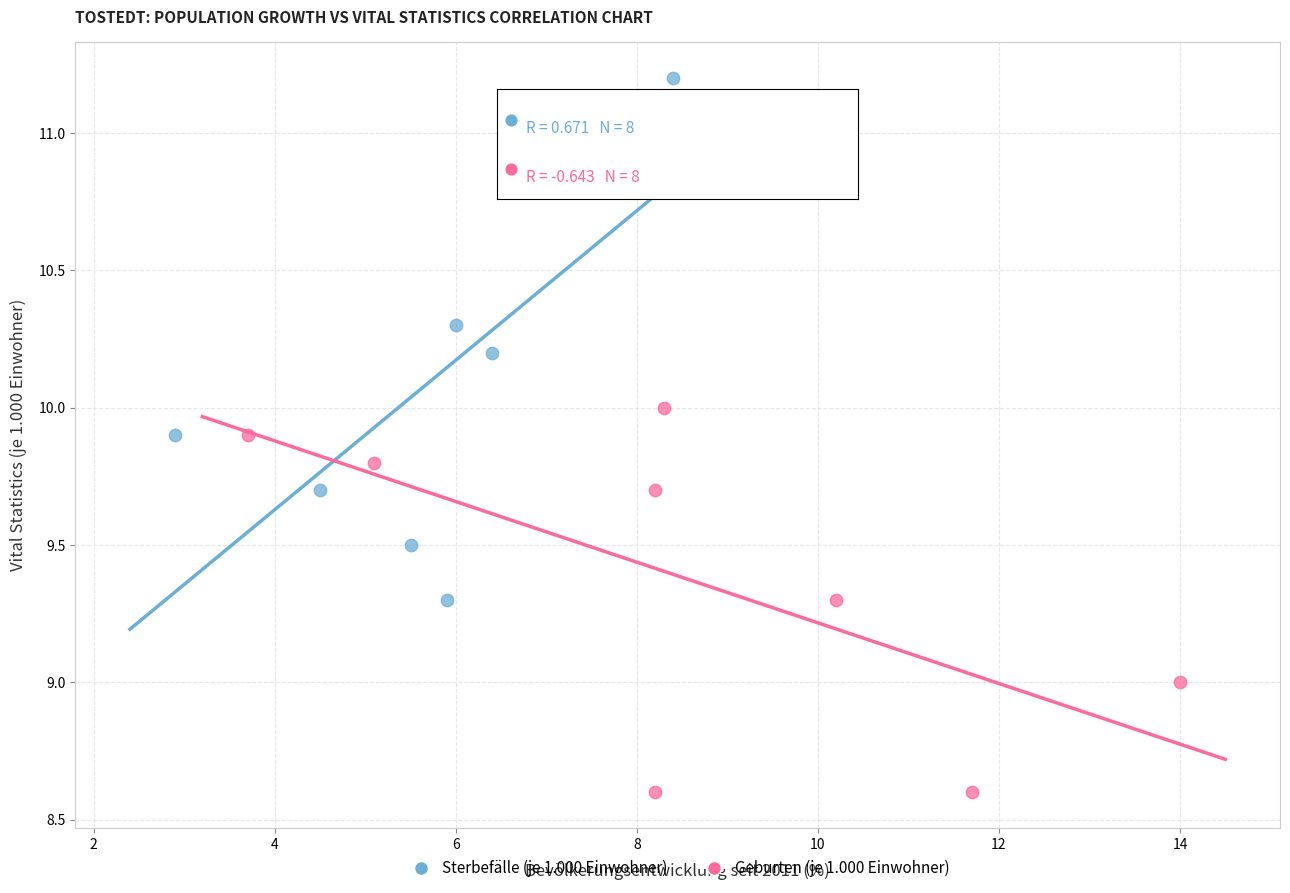

What are all the series names shown in the legend?

Sterbefälle (je 1.000 Einwohner), Geburten (je 1.000 Einwohner)